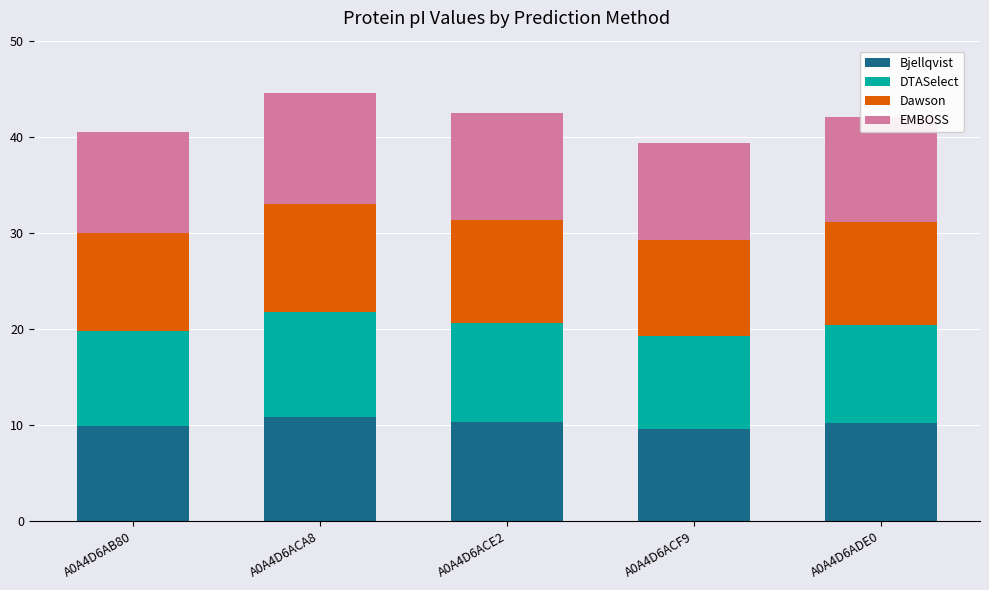

What is the highest value of the Bjellqvist series?

10.9